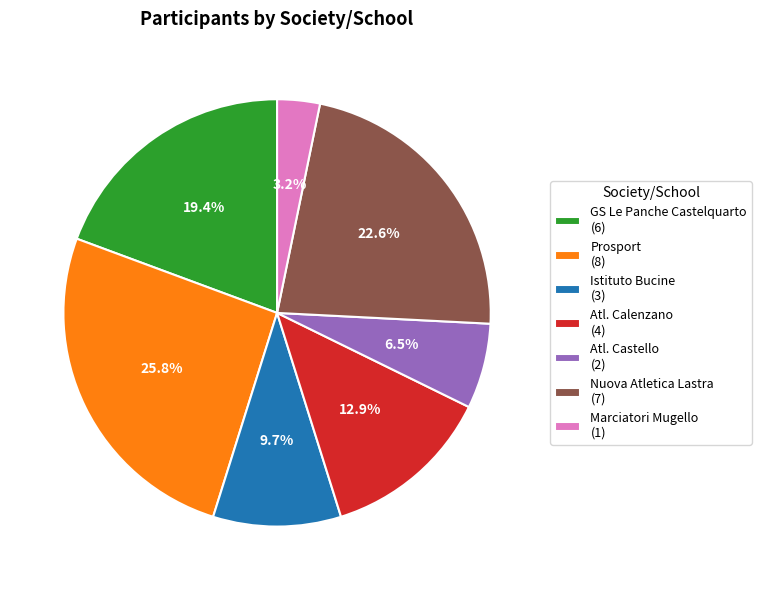

What is the ratio of the value at Istituto Bucine to the value at Marciatori Mugello?

3.0